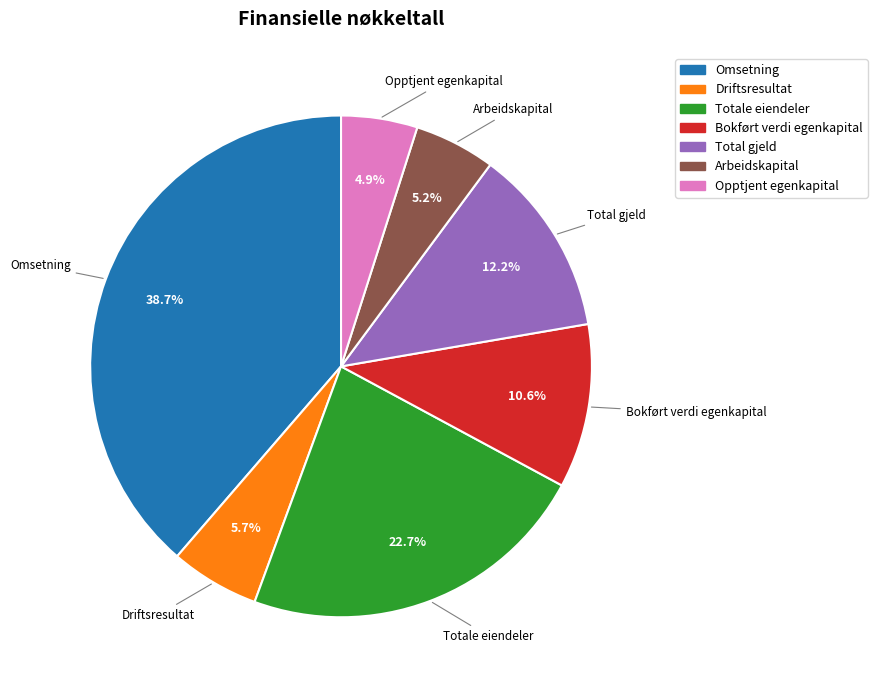

What is the ratio of the value at Totale eiendeler to the value at Total gjeld?

1.9